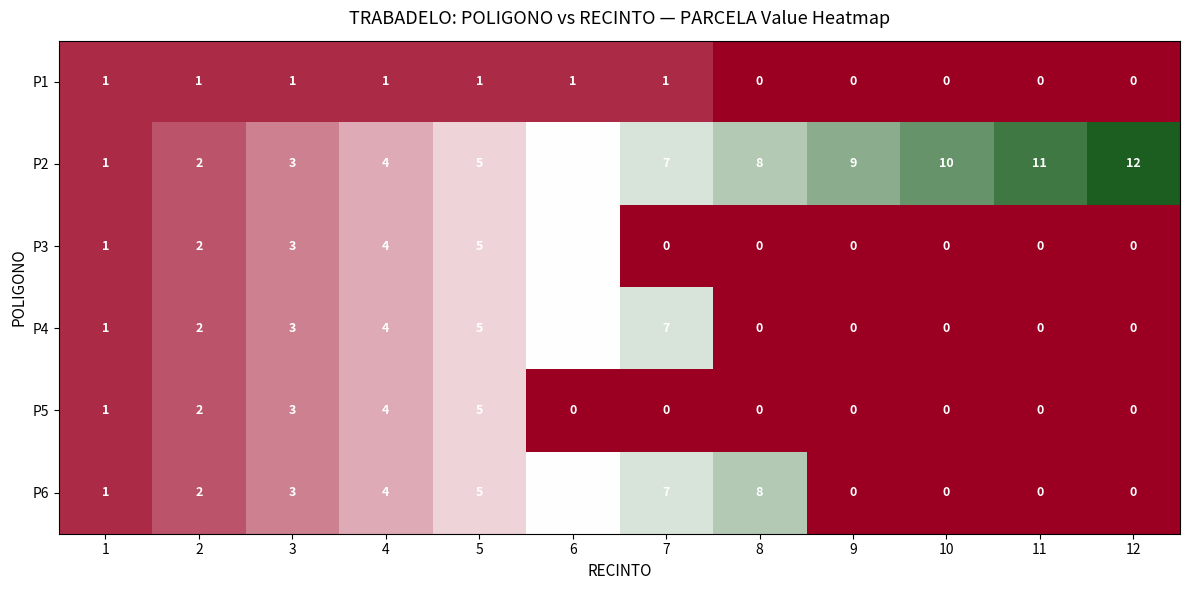

What is the difference between the second highest and second lowest values in the P6 series?

7